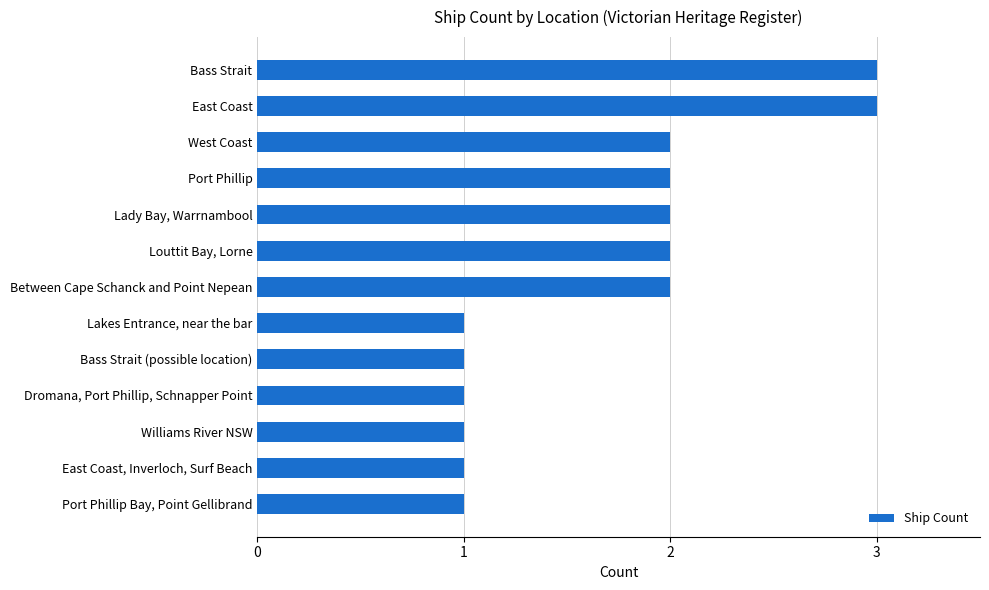

What is the smallest value displayed?

1